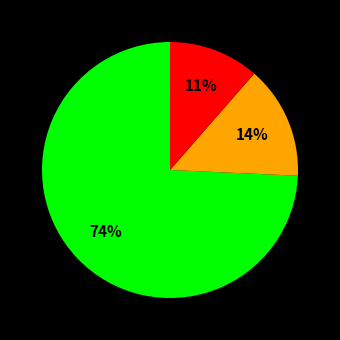

To the nearest percent, what is the average slice percentage?

33%